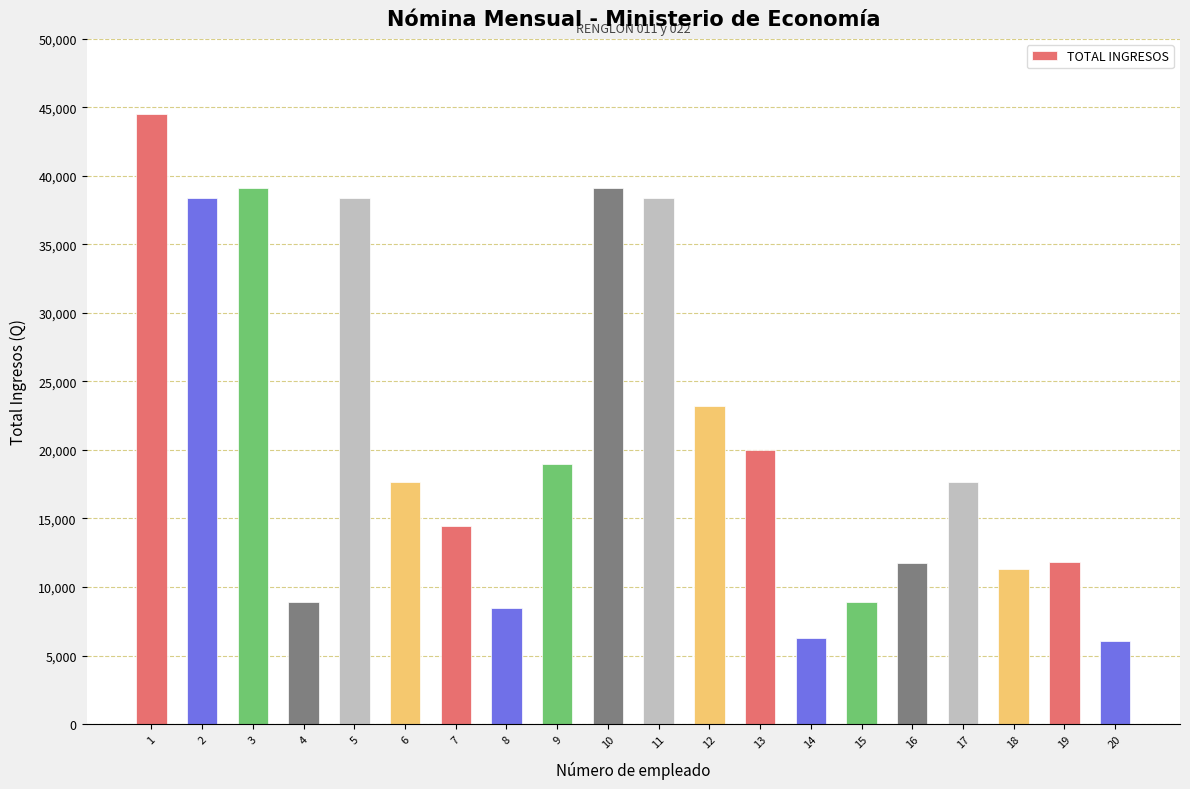

How many categories are shown in the chart?

20